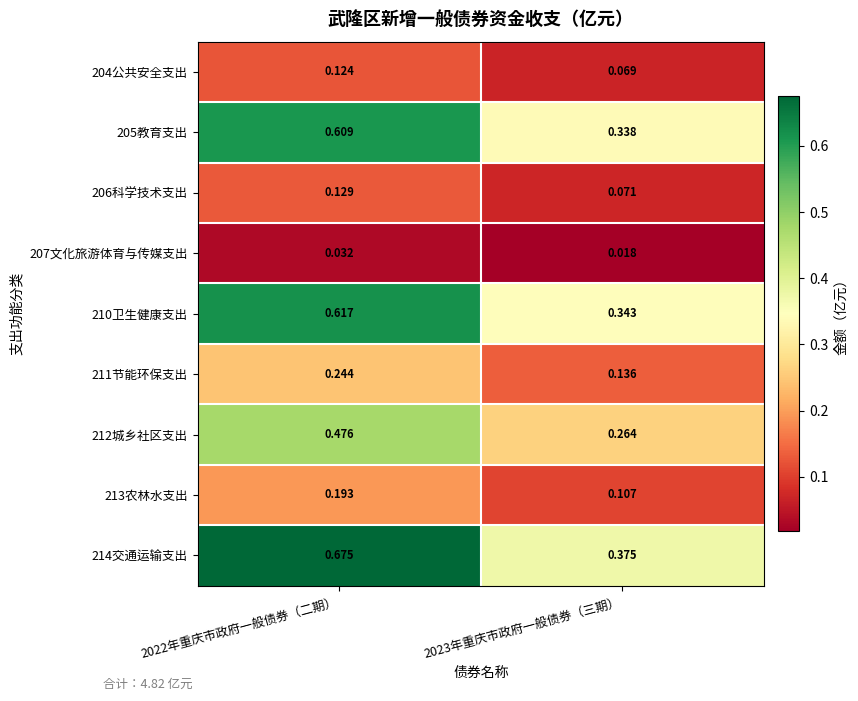

Is the value of 206科学技术支出 at 2022年重庆市政府一般债券（二期） greater than the value of 211节能环保支出 at 2022年重庆市政府一般债券（二期）?

No